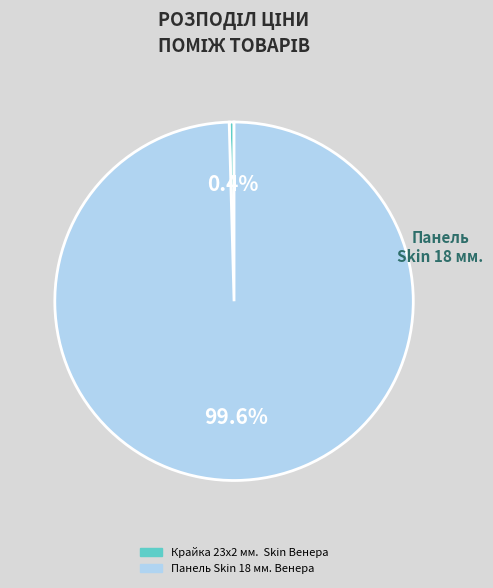

Which category has the smallest portion of the pie?

Крайка 23x2 мм. Skin Венера